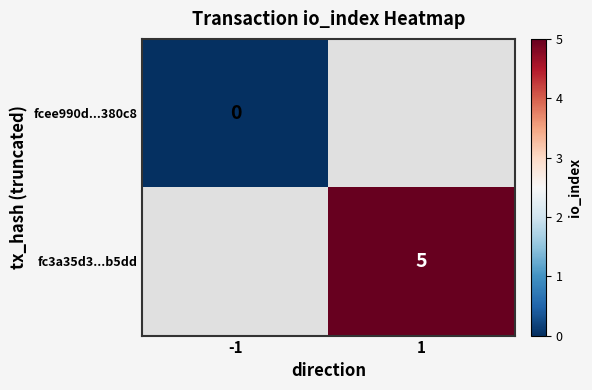

Which category has the lowest value across all series?

-1